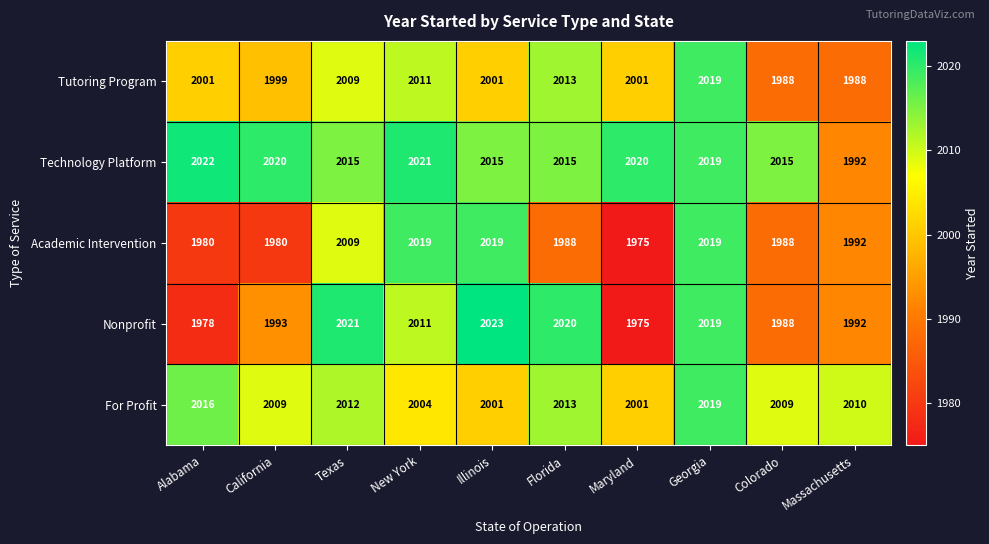

Is it true that Tutoring Program equals 3235 at Massachusetts?

False